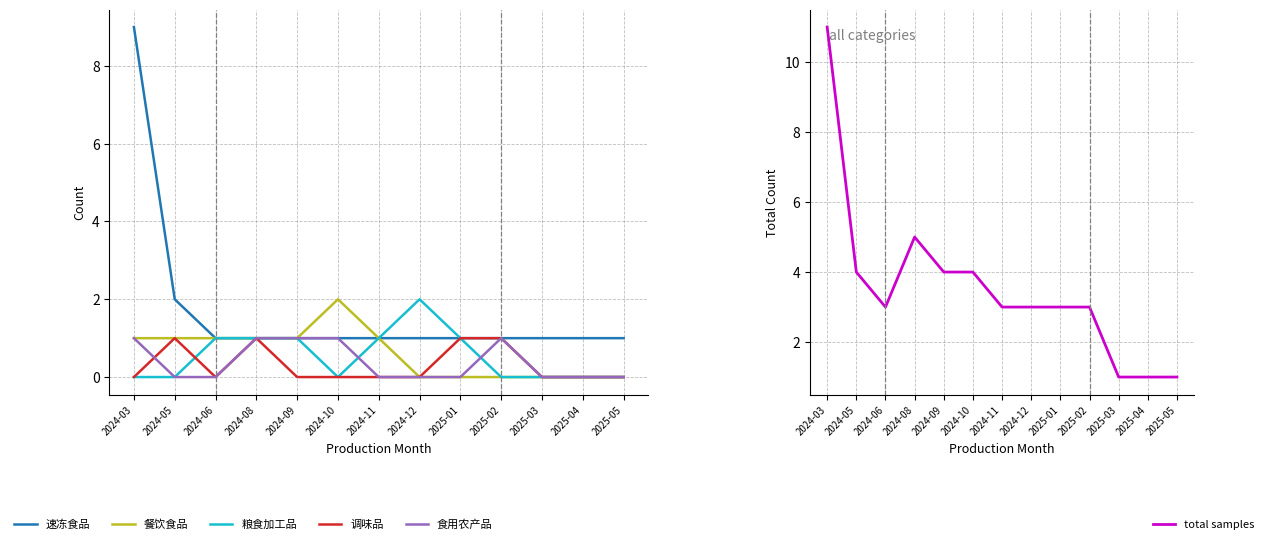

Which category has the highest value across all series?

2024-03